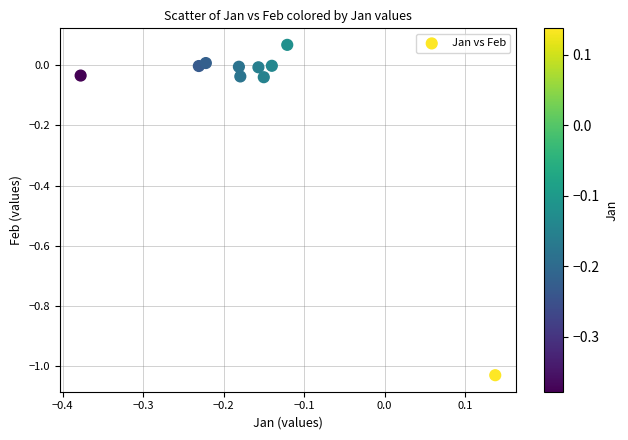

What is the range of X values (max minus min)?

0.5